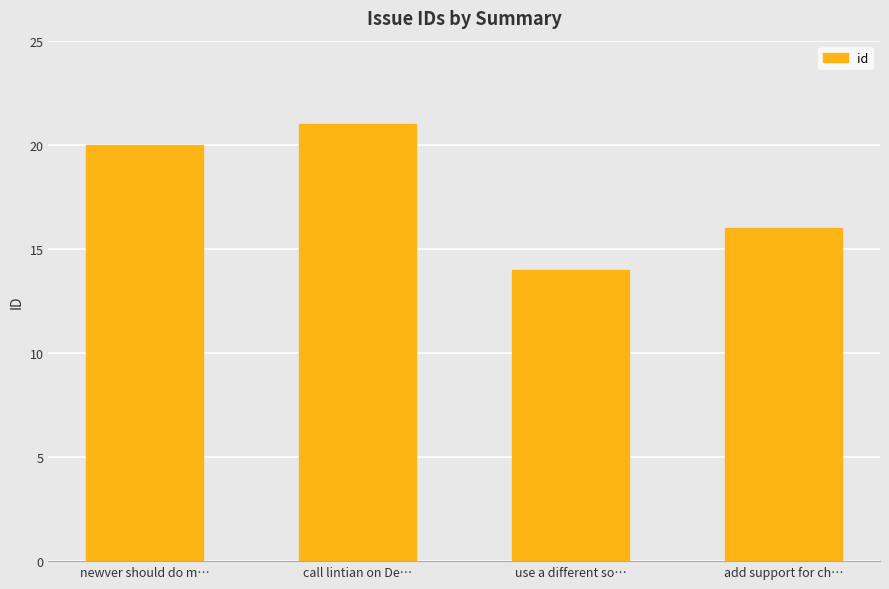

Which has a higher value, newver should do m… or add support for ch…?

newver should do m…